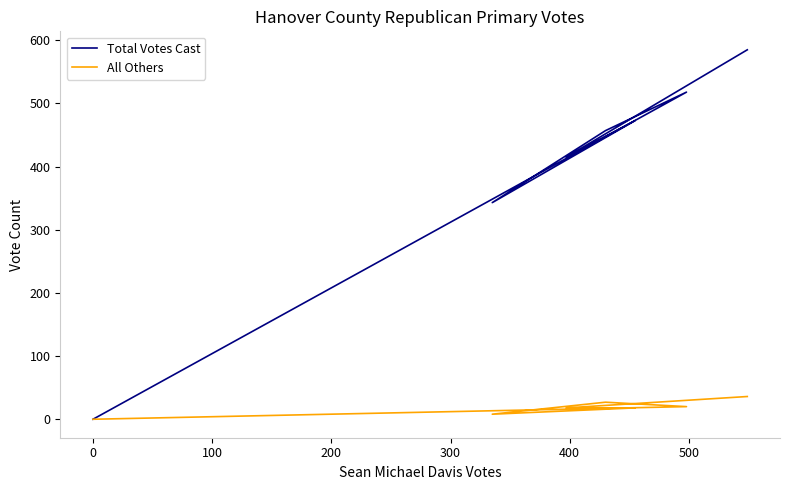

List the series in order of their peak value, highest first.

Total Votes Cast, All Others